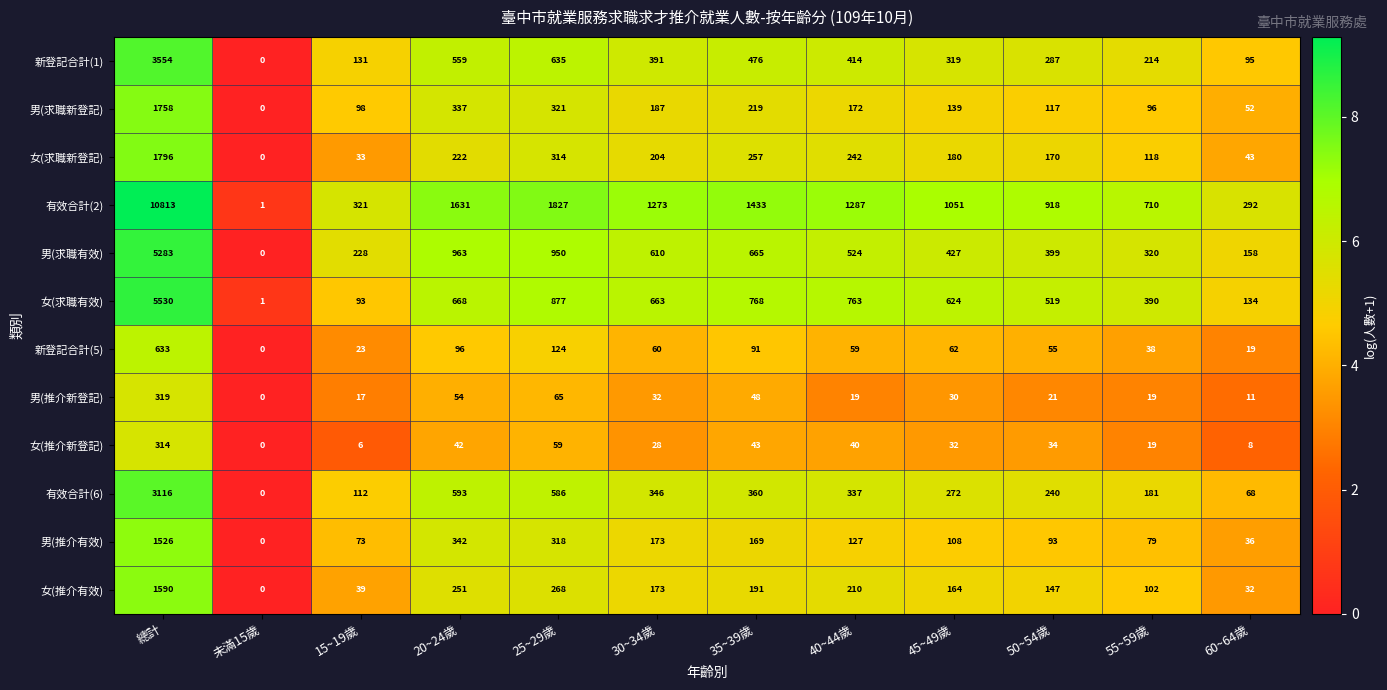

The 男(推介新登記) series shows 11 at 60~64歲. True or false?

True